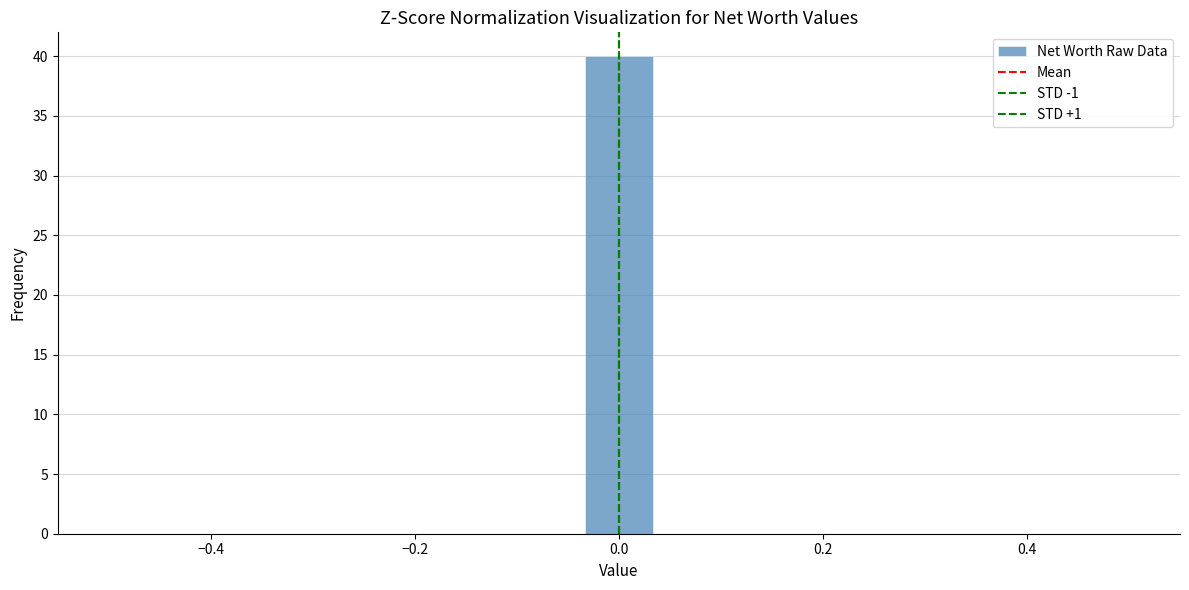

Around what value on the x-axis is the tallest bar? Give the approximate position of its centre, as read against the axis.

0.00